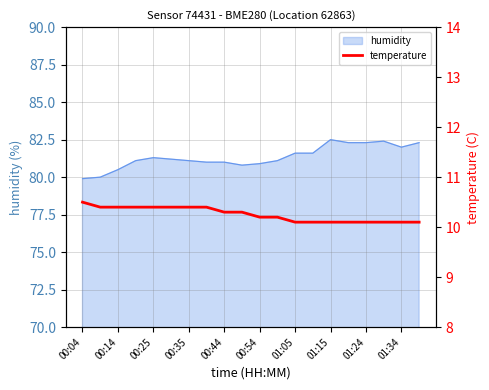

Does the chart display data point markers on the line(s)?

No